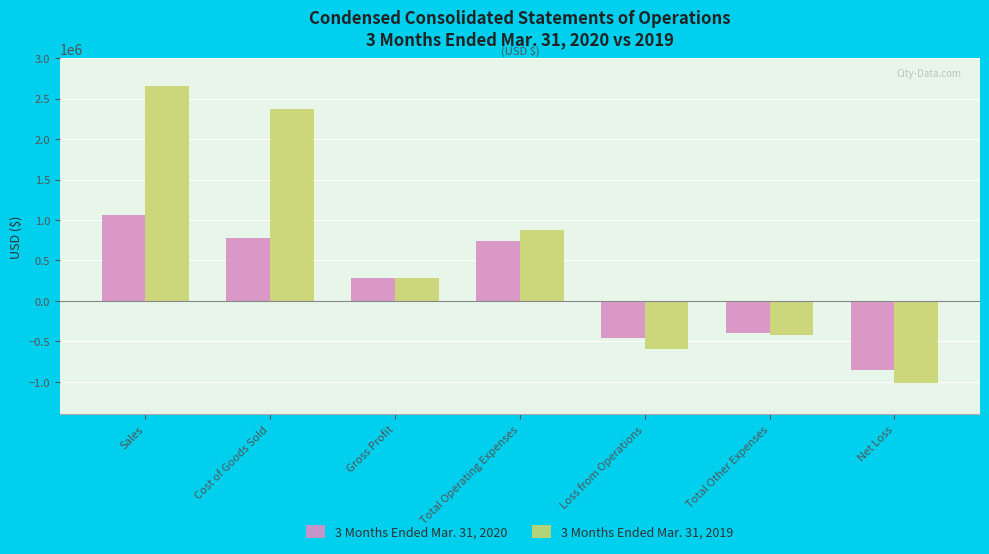

At how many categories does at least one series exceed 1356039?

2